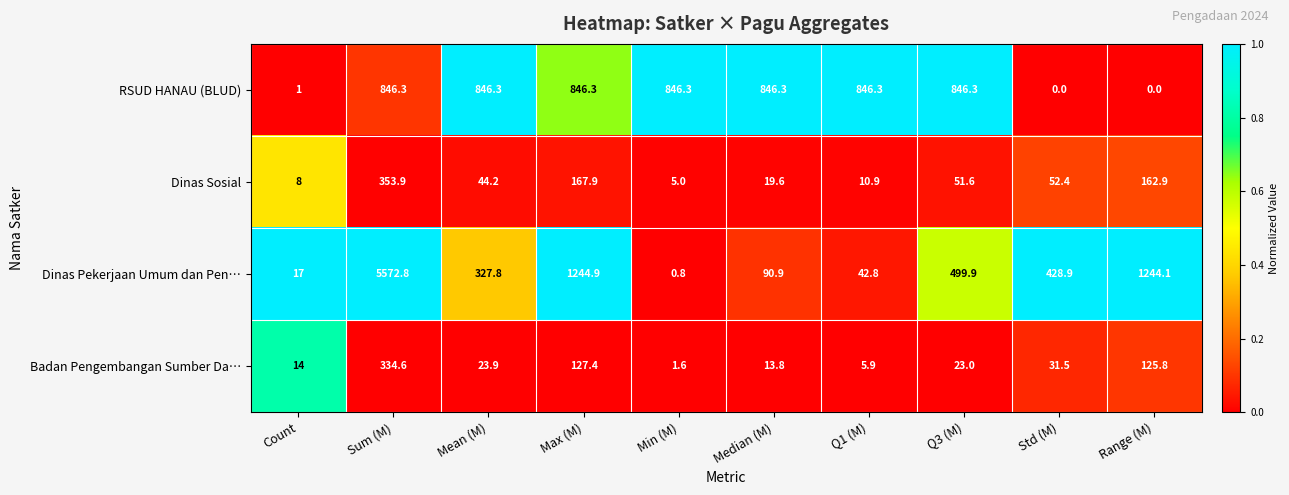

List the series in order of their peak value, lowest first.

Badan Pengembangan Sumber Da…, Dinas Sosial, RSUD HANAU (BLUD), Dinas Pekerjaan Umum dan Pen…